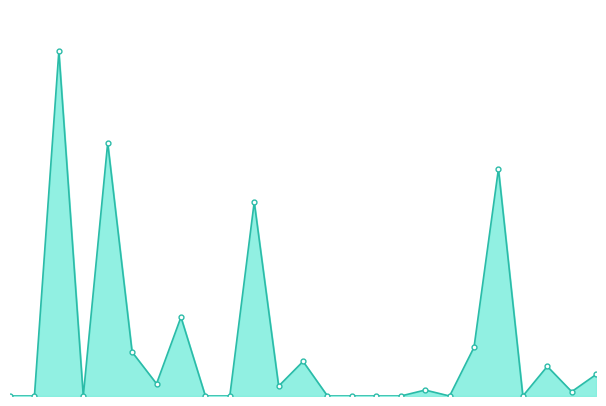

List the labels in order of value, smallest first.

1, 2, 4, 9, 10, 14, 15, 16, 17, 19, 22, 24, 18, 12, 7, 25, 23, 13, 6, 20, 8, 11, 21, 5, 3